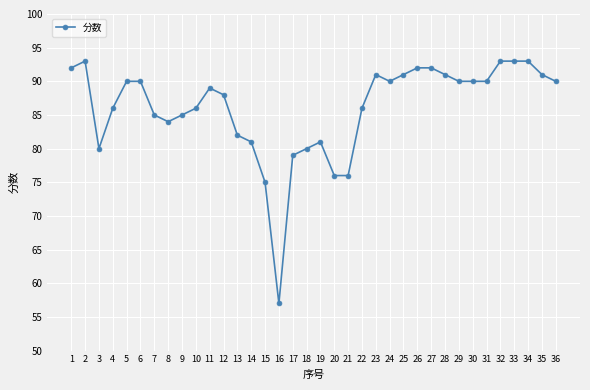

At which category does the data reach its first local peak?

2